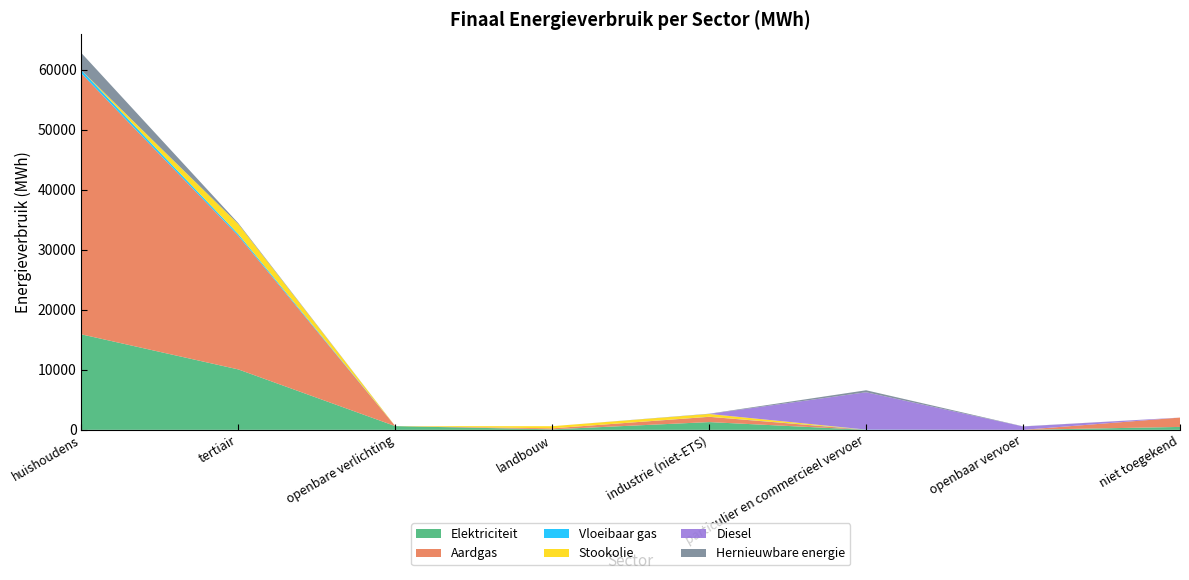

Reading right to left, what are all the values shown in this chart?

Elektriciteit: niet toegekend=484.2	openbaar vervoer=0.0	particulier en commercieel vervoer=0.1	industrie (niet-ETS)=1290.8	landbouw=82.7	openbare verlichting=615.8	tertiair=10063.0	huishoudens=15907.3
Aardgas: niet toegekend=1555.7	openbaar vervoer=0.0	particulier en commercieel vervoer=0.4	industrie (niet-ETS)=872.8	landbouw=164.5	openbare verlichting=0.0	tertiair=22245.1	huishoudens=43465.9
Vloeibaar gas: niet toegekend=0.0	openbaar vervoer=0.0	particulier en commercieel vervoer=39.5	industrie (niet-ETS)=14.5	landbouw=0.9	openbare verlichting=0.0	tertiair=288.3	huishoudens=531.1
Stookolie: niet toegekend=0.0	openbaar vervoer=0.0	particulier en commercieel vervoer=0.0	industrie (niet-ETS)=464.7	landbouw=354.1	openbare verlichting=0.0	tertiair=1680.0	huishoudens=0.0
Diesel: niet toegekend=0.0	openbaar vervoer=559.7	particulier en commercieel vervoer=6223.4	industrie (niet-ETS)=0.0	landbouw=0.0	openbare verlichting=0.0	tertiair=0.0	huishoudens=0.0
Hernieuwbare energie: niet toegekend=0.0	openbaar vervoer=23.9	particulier en commercieel vervoer=328.1	industrie (niet-ETS)=43.2	landbouw=0.0	openbare verlichting=0.0	tertiair=145.4	huishoudens=2868.4